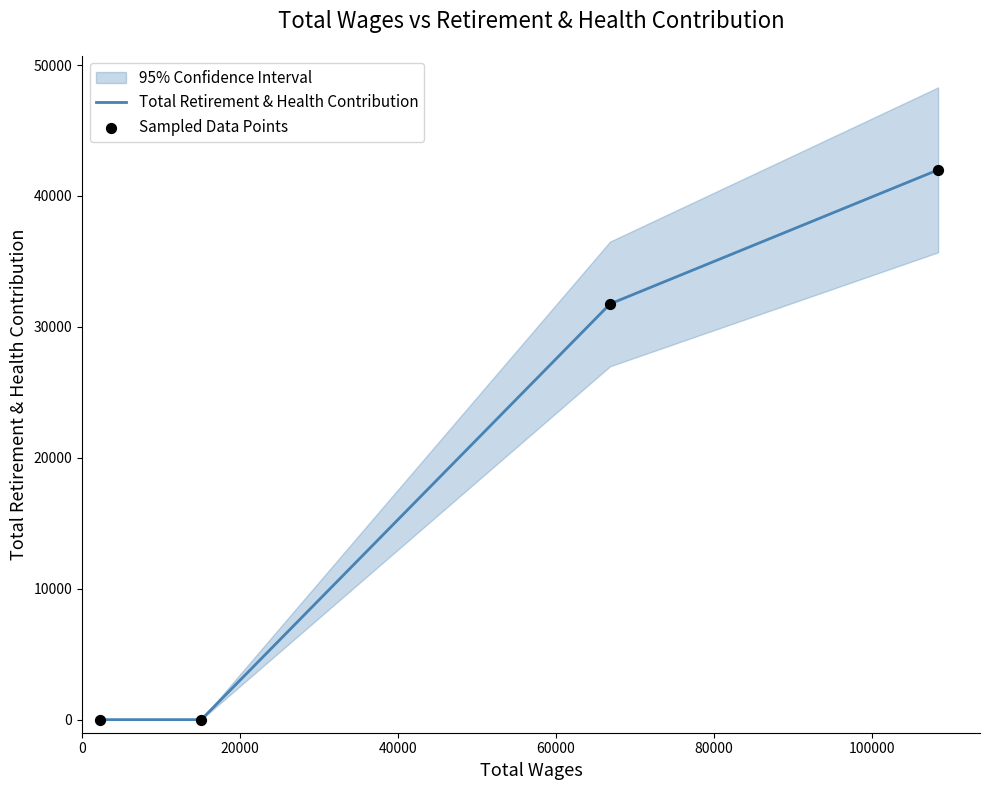

True or false: Total Retirement & Health Contribution has more than 2 points higher than both neighbors.

False